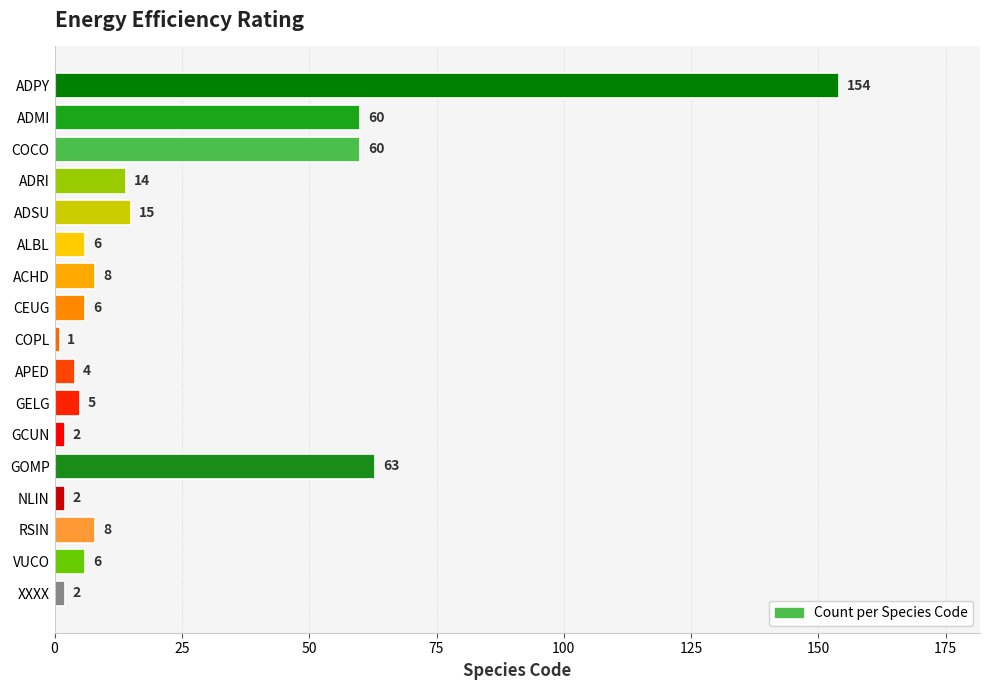

True or false: the data shows 33 at ADMI.

False